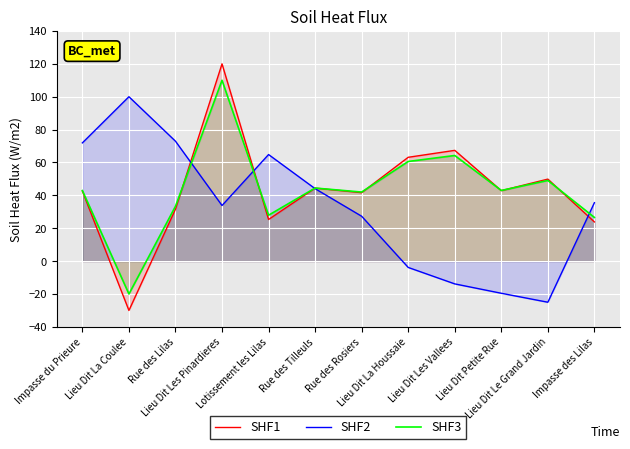

Reading right to left, transcribe all the data shown in this chart.

SHF1: Impasse des Lilas=23.8	Lieu Dit Le Grand Jardin=49.9	Lieu Dit Petite Rue=42.9	Lieu Dit Les Vallees=67.4	Lieu Dit La Houssaie=63.2	Rue des Rosiers=41.7	Rue des Tilleuls=44.4	Lotissement les Lilas=25.3	Lieu Dit Les Pinardieres=120.0	Rue des Lilas=31.6	Lieu Dit La Coulee=-30.0	Impasse du Prieure=42.6
SHF2: Impasse des Lilas=35.5	Lieu Dit Le Grand Jardin=-25.0	Lieu Dit Petite Rue=-19.5	Lieu Dit Les Vallees=-13.8	Lieu Dit La Houssaie=-3.8	Rue des Rosiers=27.3	Rue des Tilleuls=44.1	Lotissement les Lilas=64.8	Lieu Dit Les Pinardieres=33.8	Rue des Lilas=73.0	Lieu Dit La Coulee=100.0	Impasse du Prieure=71.9
SHF3: Impasse des Lilas=26.6	Lieu Dit Le Grand Jardin=49.1	Lieu Dit Petite Rue=43.0	Lieu Dit Les Vallees=64.2	Lieu Dit La Houssaie=60.6	Rue des Rosiers=42.0	Rue des Tilleuls=44.4	Lotissement les Lilas=27.9	Lieu Dit Les Pinardieres=110.0	Rue des Lilas=33.4	Lieu Dit La Coulee=-20.0	Impasse du Prieure=42.9